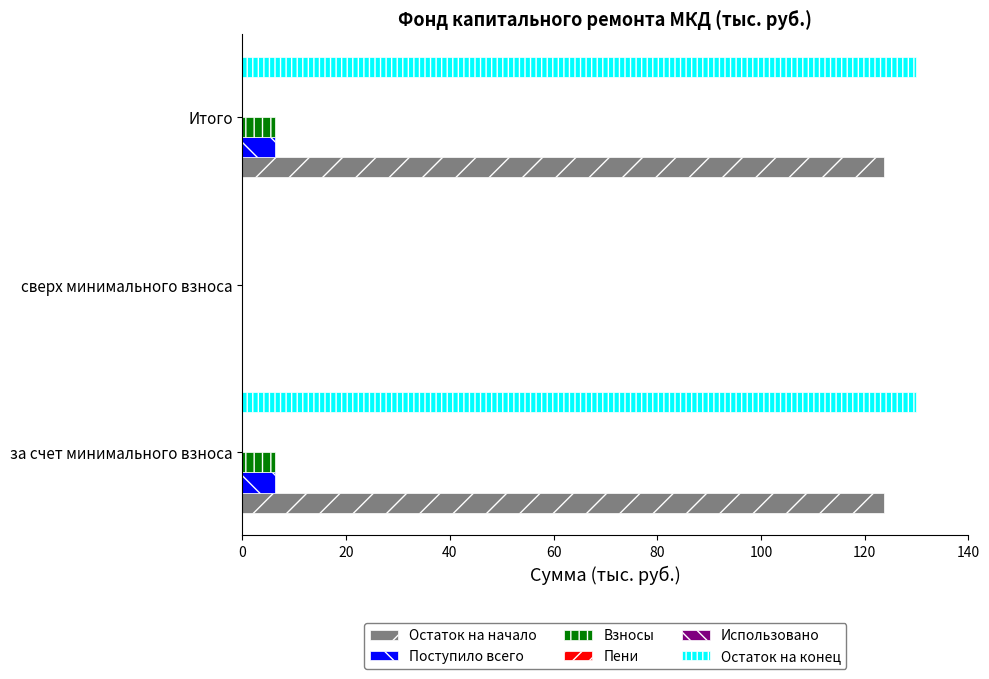

What is the difference between the highest and lowest values at 40?

129.8